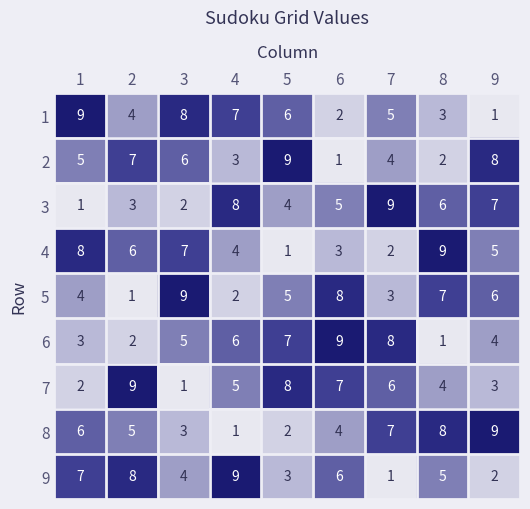

What is the approximate value of 9 at 8?

5